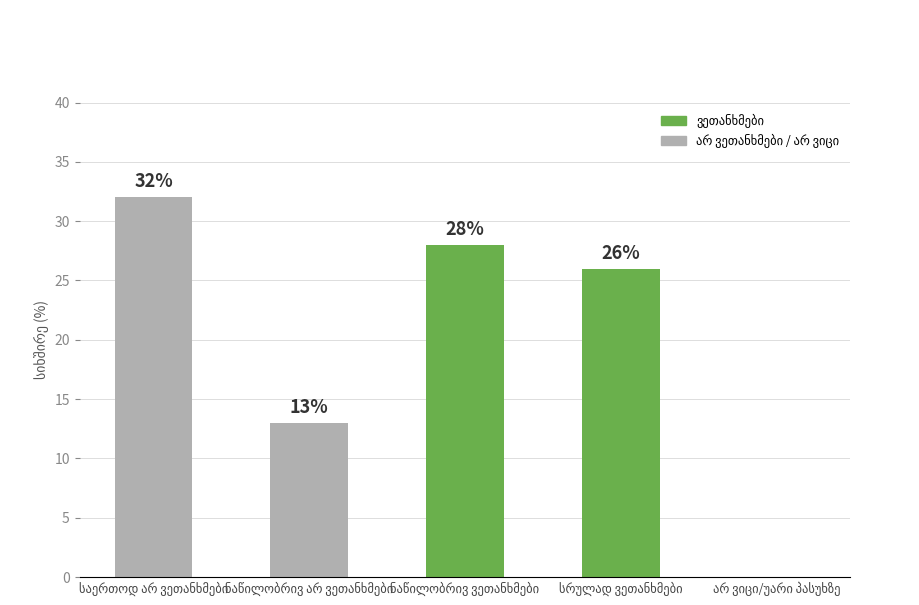

What is the sum of all values?

99